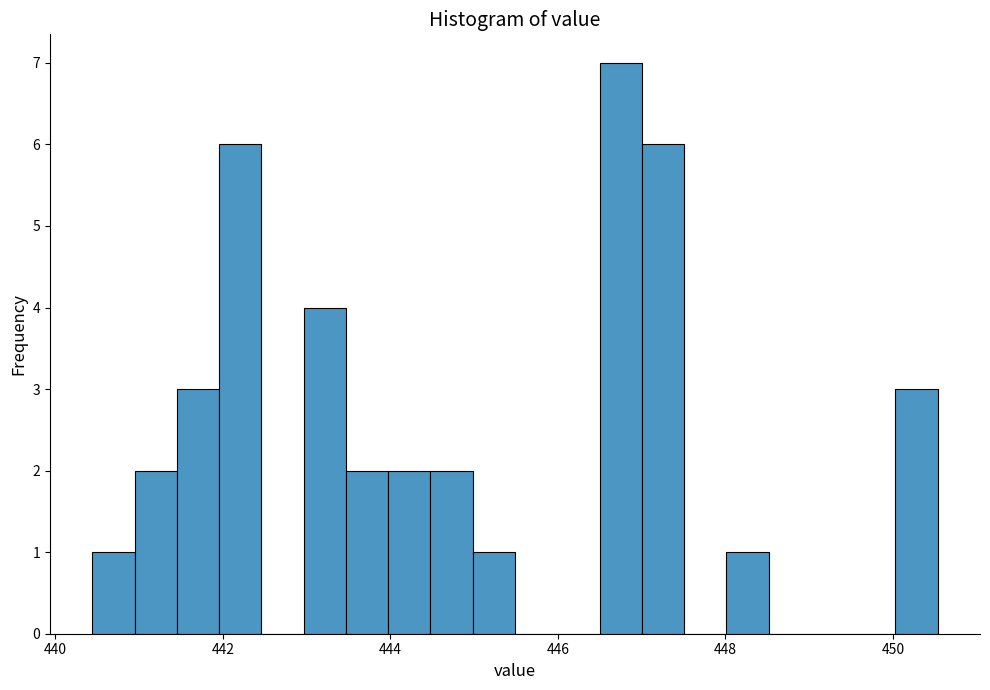

Around what value on the x-axis is the tallest bar? Give the approximate position of its centre, as read against the axis.

446.8